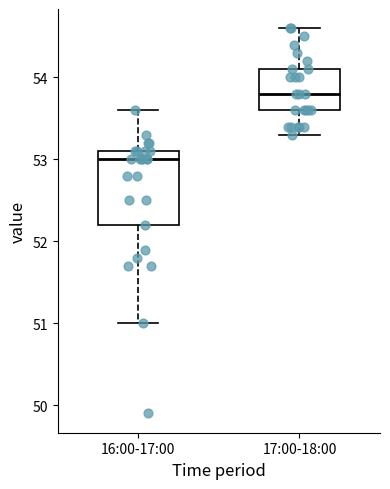

Reading left to right, read every box against the y-axis: the position of its median line, the range the box covers, and the ends of its whiskers. The values are not printed on the chart, so give them approximately, as read against the axis.

16:00-17:00: median 53.0, box 52.2 to 53.1, whiskers 51.0 to 53.6
17:00-18:00: median 53.8, box 53.6 to 54.1, whiskers 53.3 to 54.6